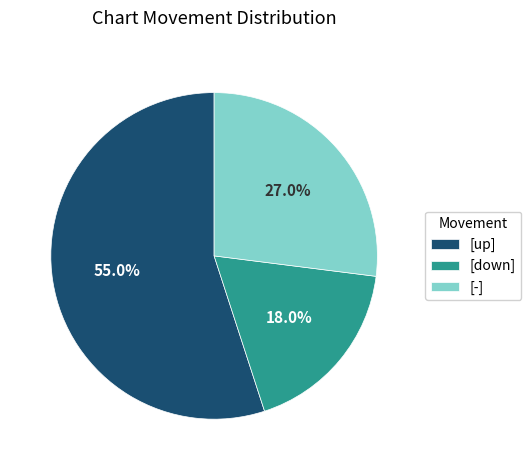

To the nearest percent, what is the average slice percentage?

33%